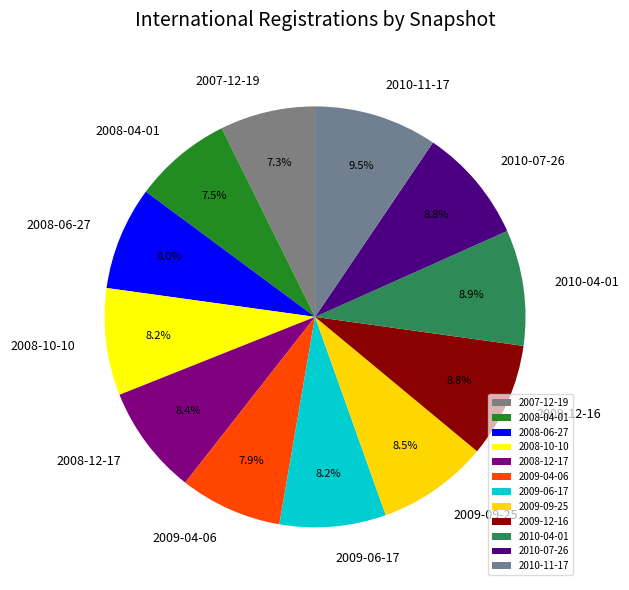

What is the largest slice in the pie chart?

2010-11-17